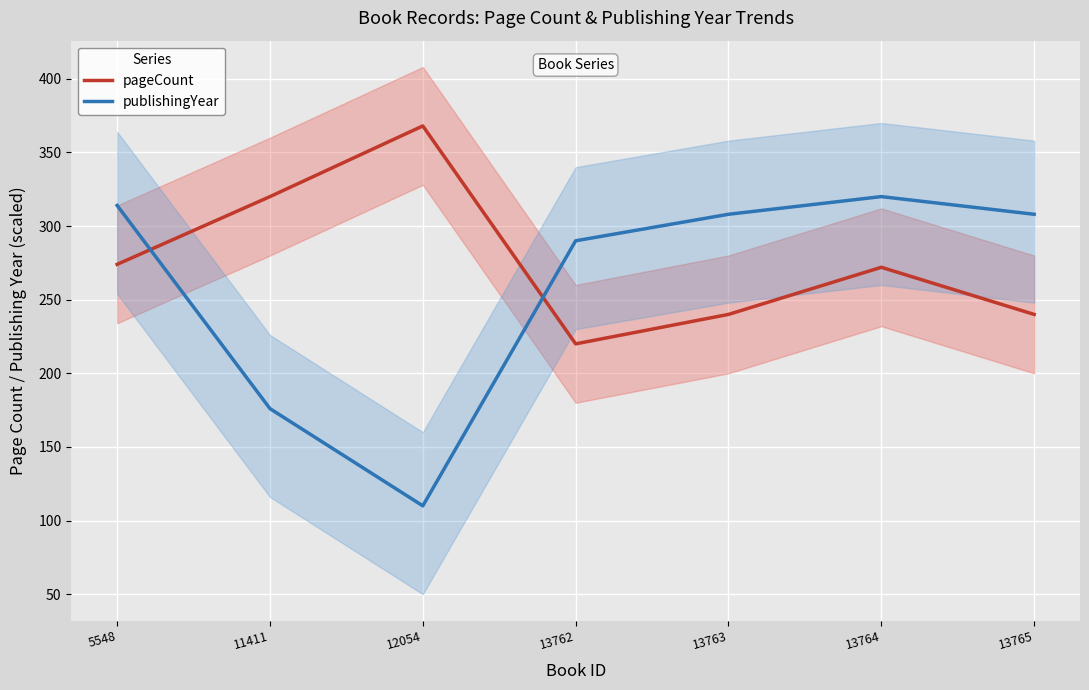

Reading right to left, list all the values displayed in this chart.

pageCount: 13765=240	13764=272	13763=240	13762=220	12054=368	11411=320	5548=274
publishingYear: 13765=308	13764=320	13763=308	13762=290	12054=110	11411=176	5548=314